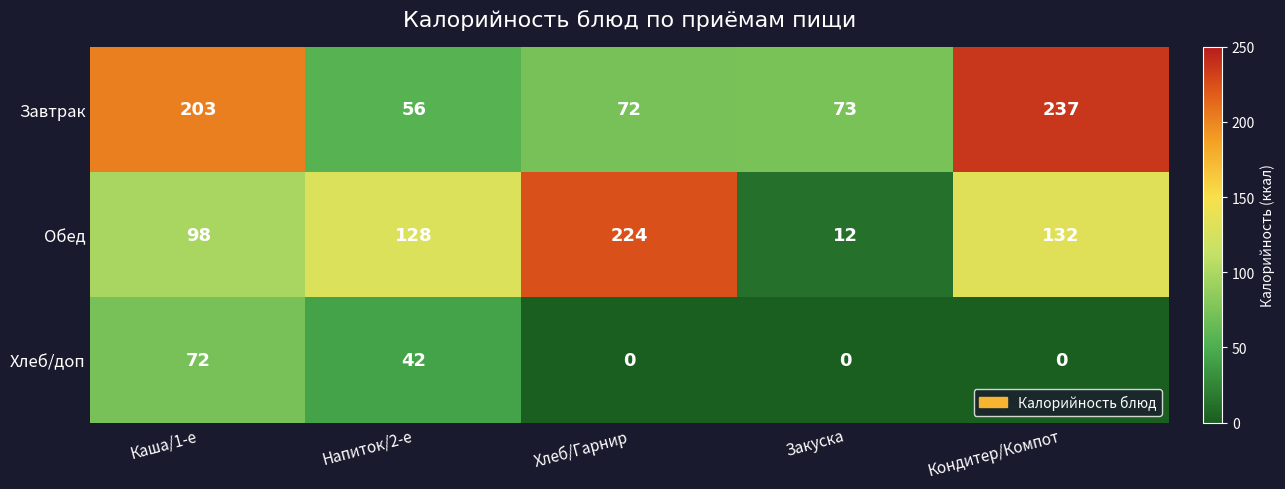

Count the number of data series in this chart.

3